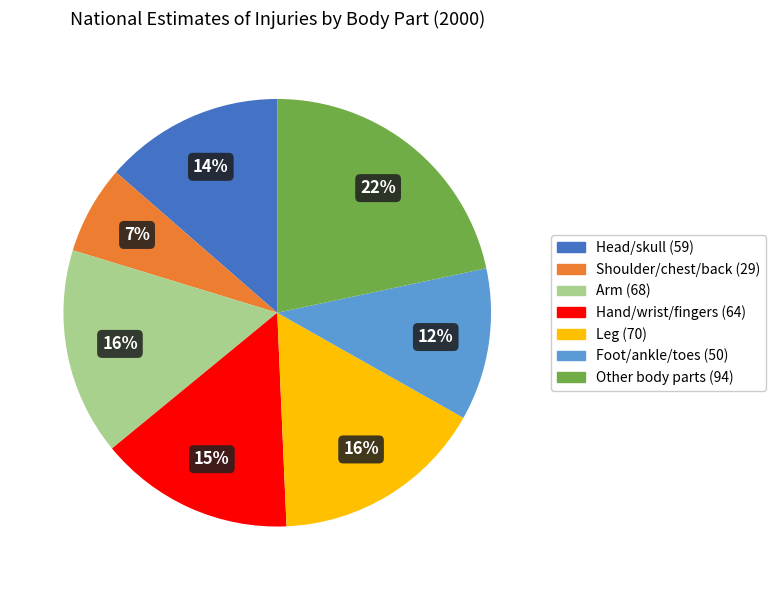

To the nearest percent, what is the average slice percentage?

14%